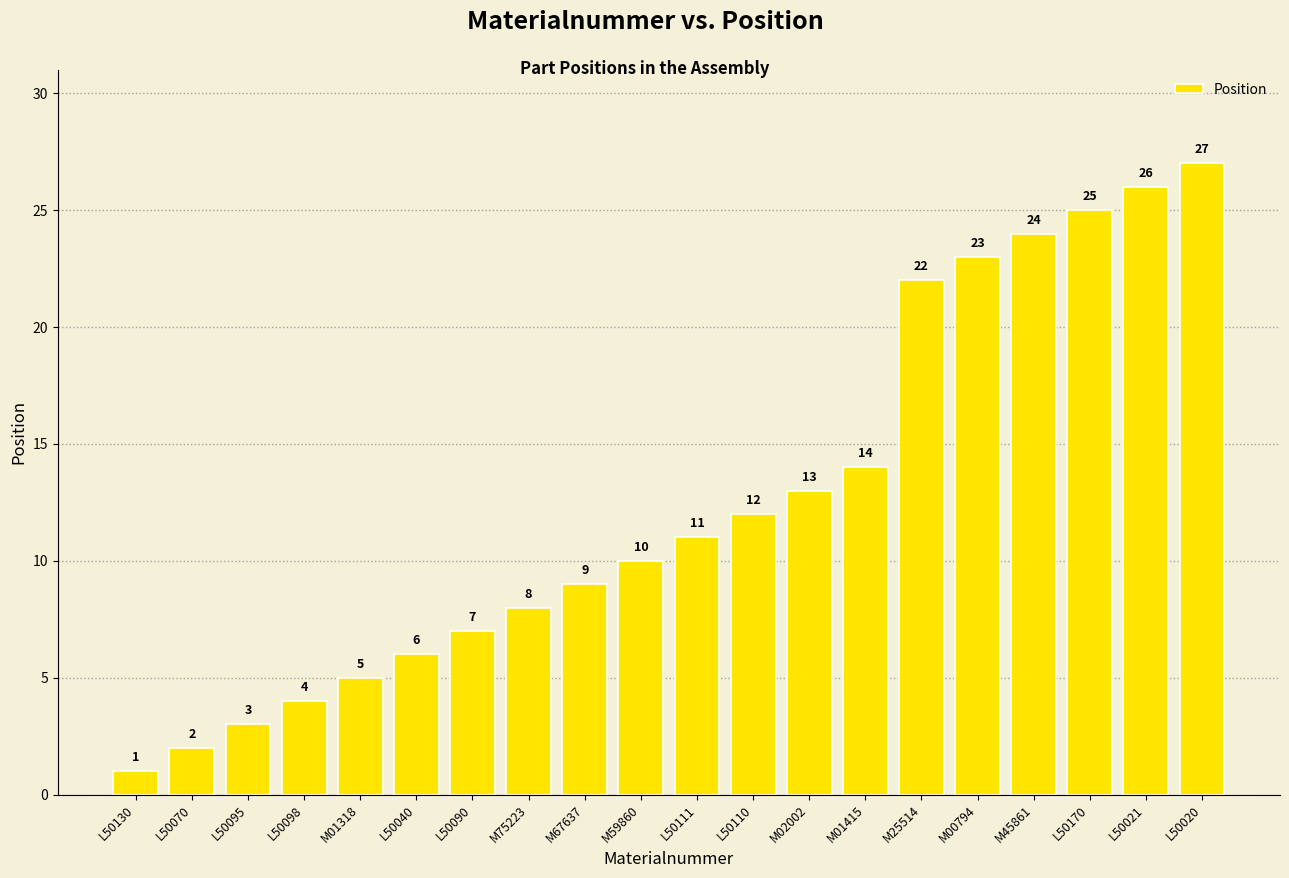

Reading right to left, list all the values displayed in this chart.

27	26	25	24	23	22	14	13	12	11	10	9	8	7	6	5	4	3	2	1